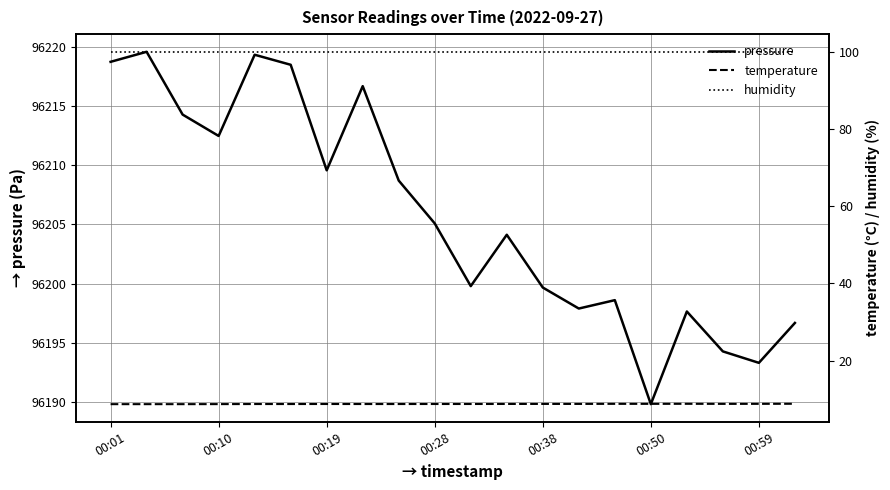

The humidity series shows 60.5 at 10. True or false?

False